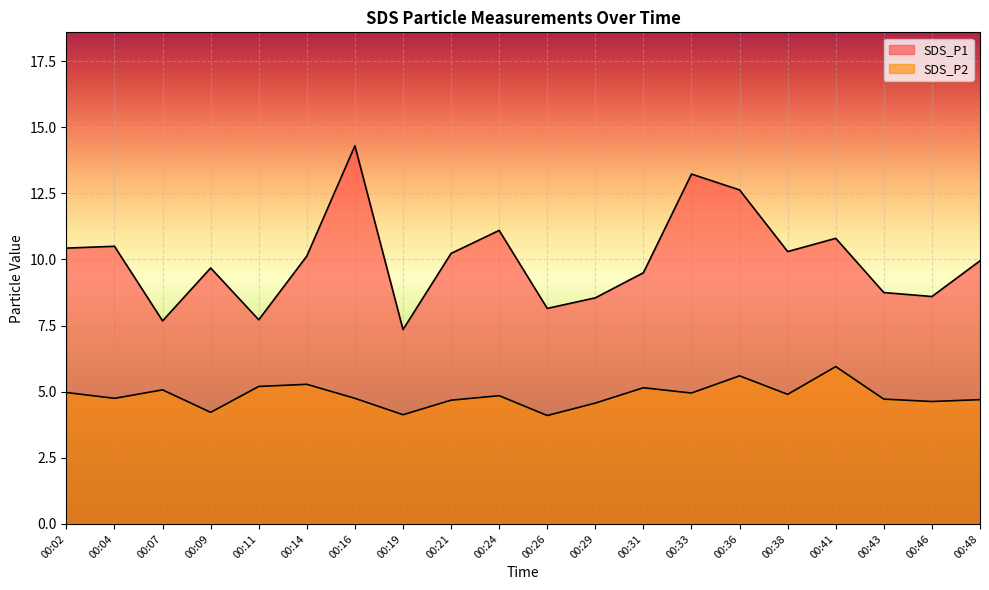

True or false: SDS_P2 and SDS_P1 cross at least once.

False